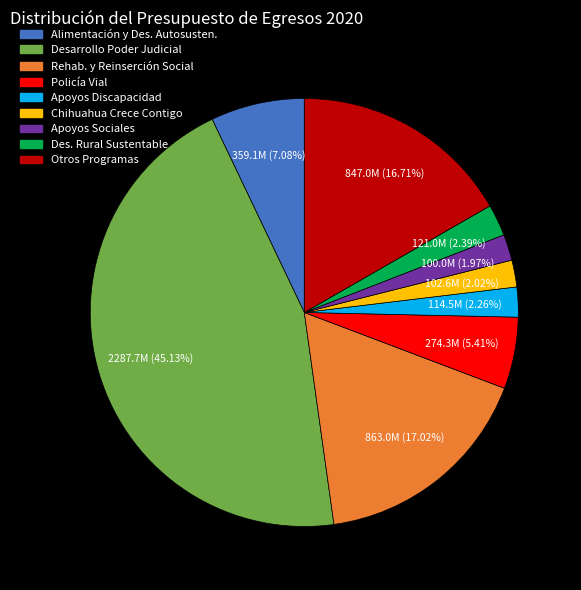

Does any single category account for the majority?

No